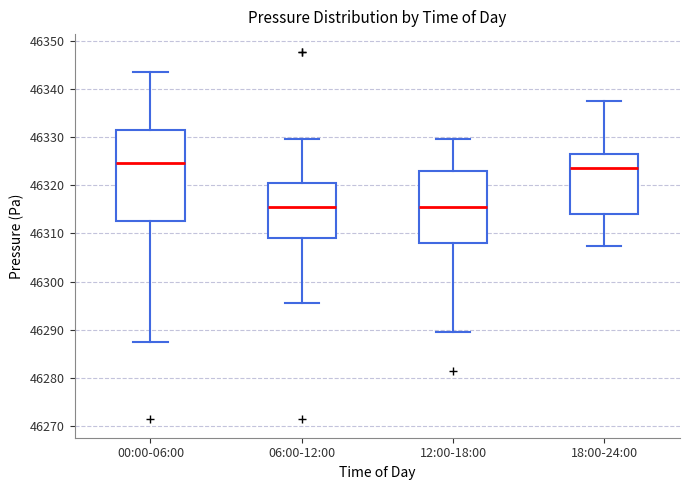

Where does the lower whisker of the box for 00:00-06:00 end on the y-axis? The values are not printed on the chart, so give them approximately, as read against the axis.

46287